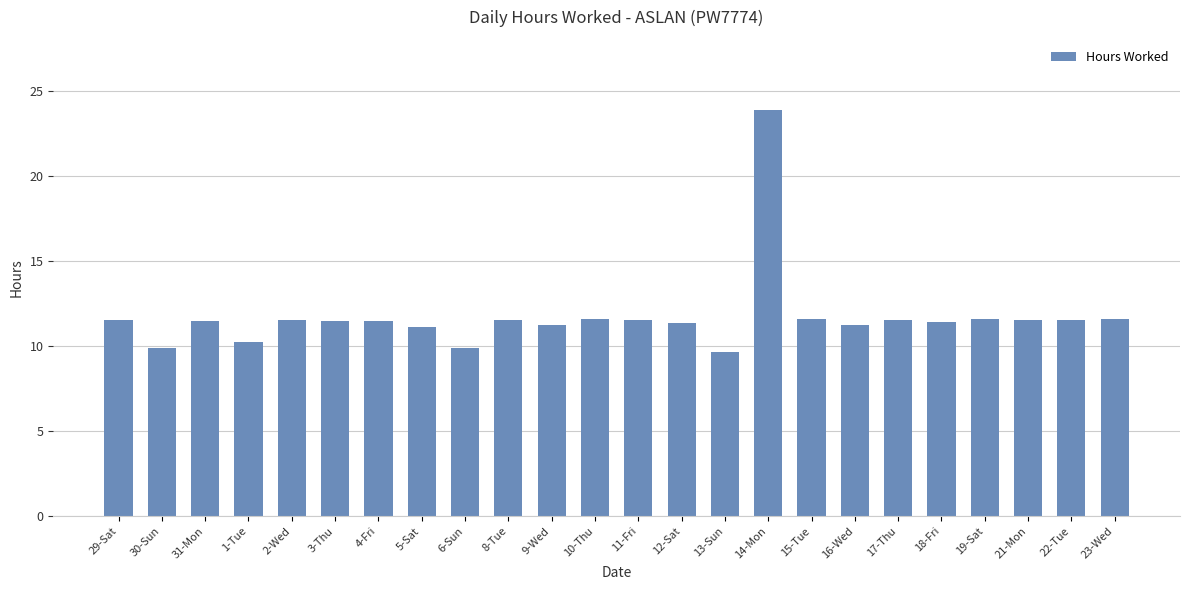

The value at 4-Fri is 11.4. True or false?

True